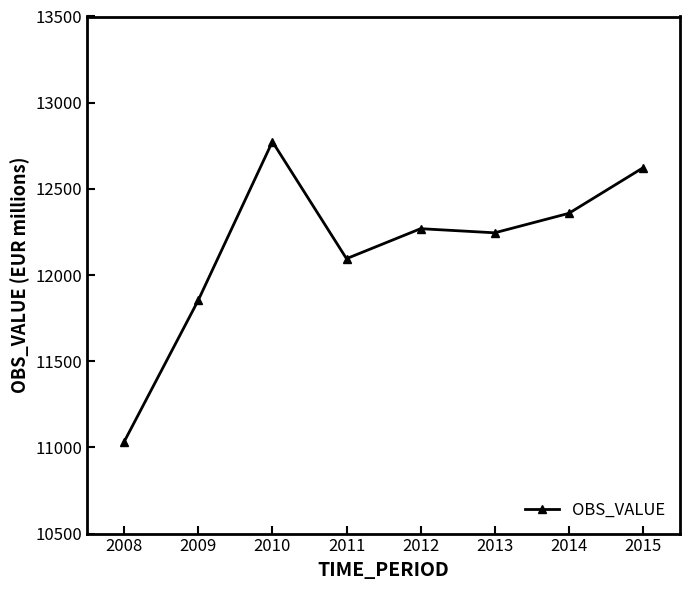

Where is the first local maximum?

2010